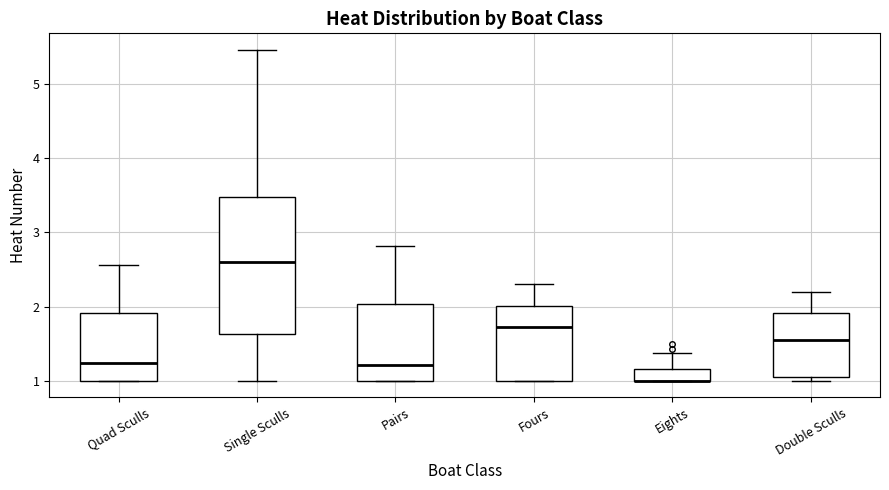

Which box is the tallest, from its lower edge to its upper edge?

Single Sculls